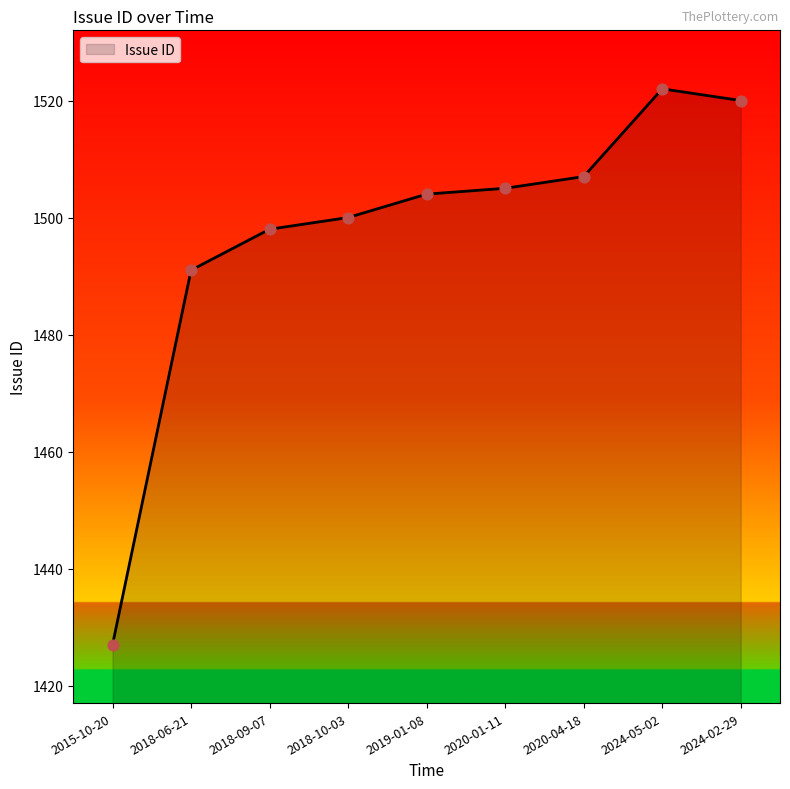

Between 2020-01-11 and 2019-01-08, which is larger?

2020-01-11